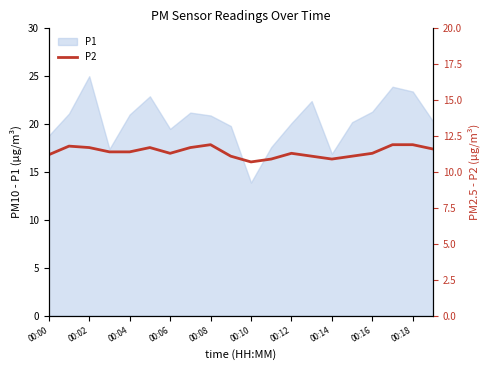

Where does the data first go above 11?

00:00